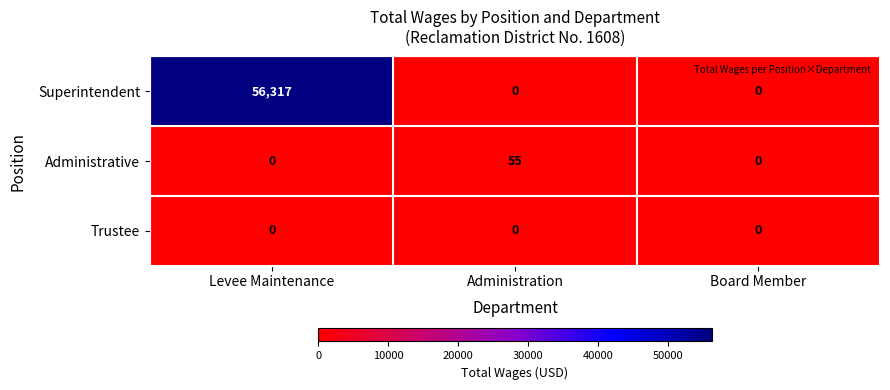

Count the number of data series in this chart.

3